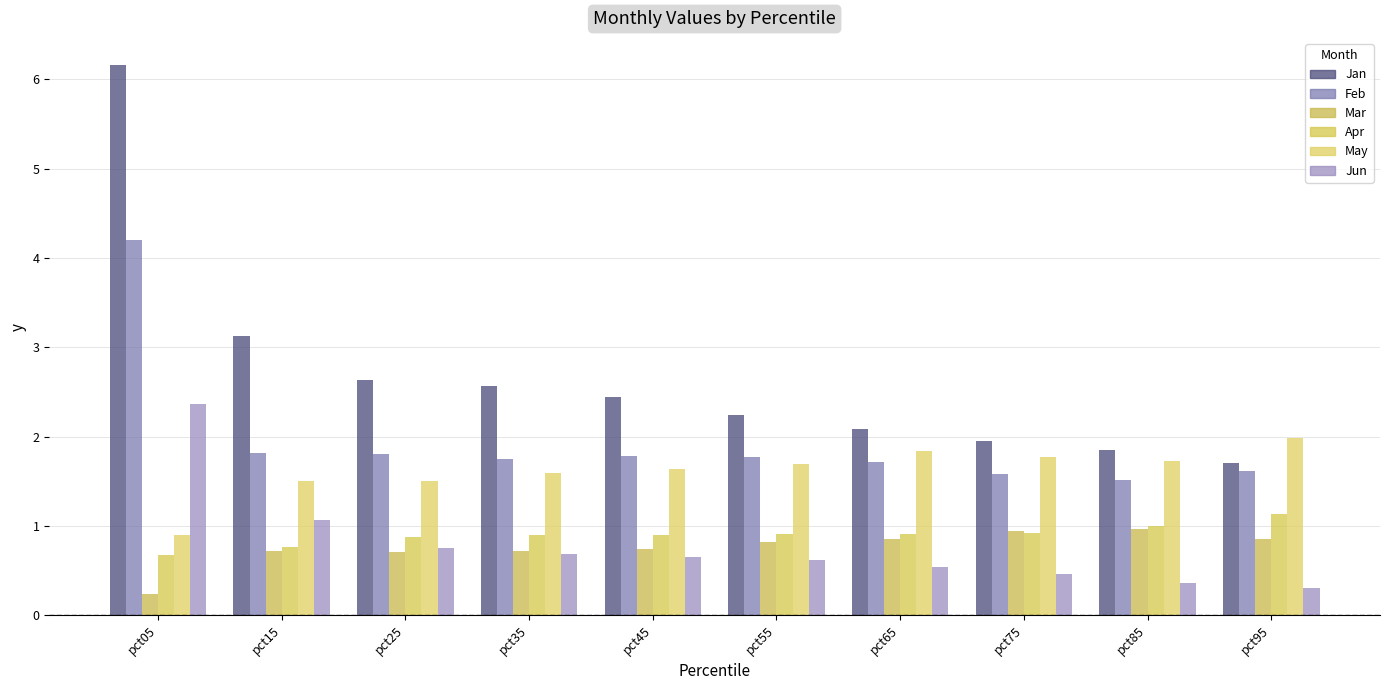

What is the smallest value displayed?

0.2